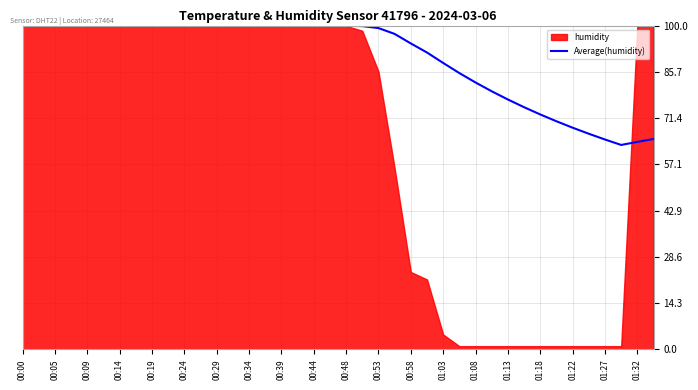

At which label does the data first exceed 99?

00:00